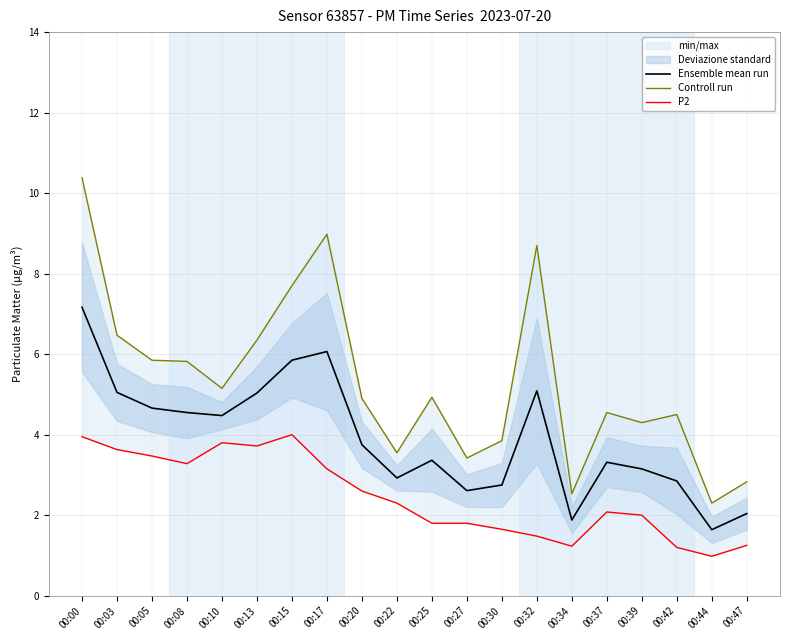

Reading left to right, what are all the values shown in this chart?

Ensemble mean run: 7.2	5.0	4.7	4.5	4.5	5.0	5.8	6.1	3.8	2.9	3.4	2.6	2.8	5.1	1.9	3.3	3.1	2.9	1.6	2.0
Controll run: 10.4	6.5	5.8	5.8	5.2	6.3	7.7	9.0	4.9	3.5	4.9	3.4	3.9	8.7	2.5	4.5	4.3	4.5	2.3	2.8
P2: 4.0	3.6	3.5	3.3	3.8	3.7	4.0	3.1	2.6	2.3	1.8	1.8	1.6	1.5	1.2	2.1	2.0	1.2	1.0	1.2